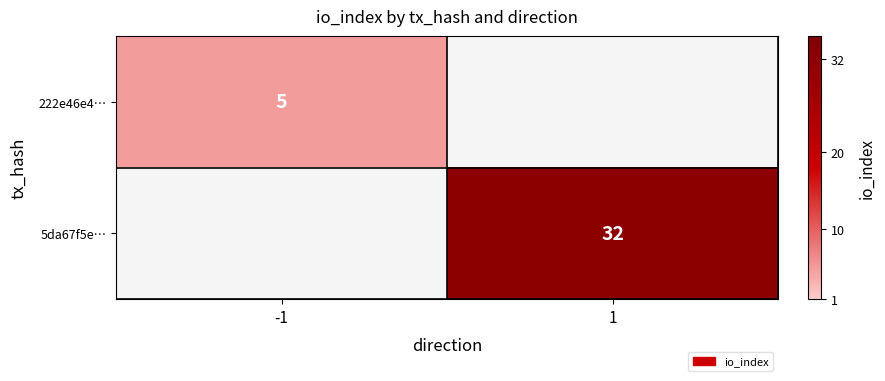

Is it true that 222e46e4… equals 5 at -1?

True